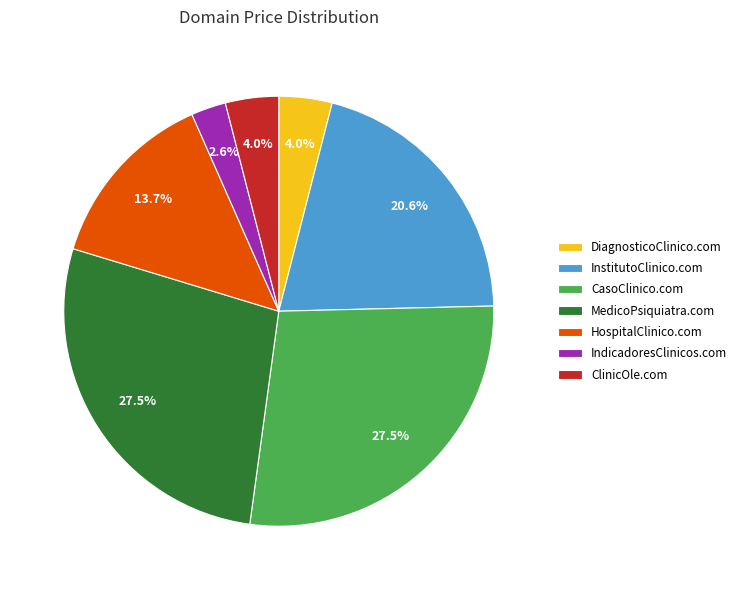

True or false: InstitutoClinico.com accounts for 21% of the total.

True